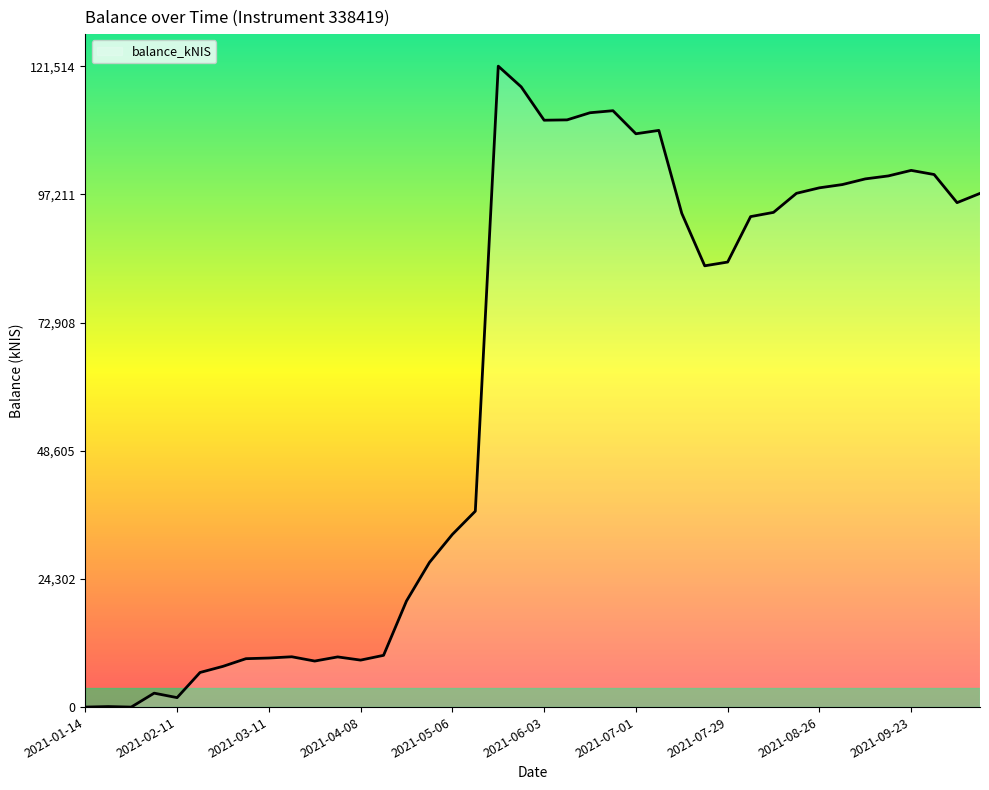

How many lines are shown in the chart?

1